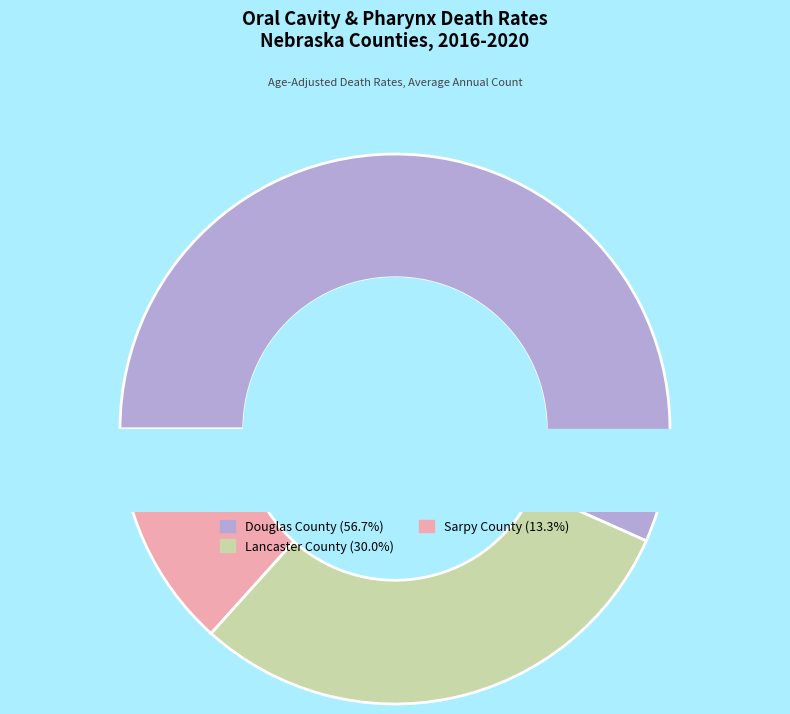

To the nearest percent, what portion does Sarpy County represent?

13%